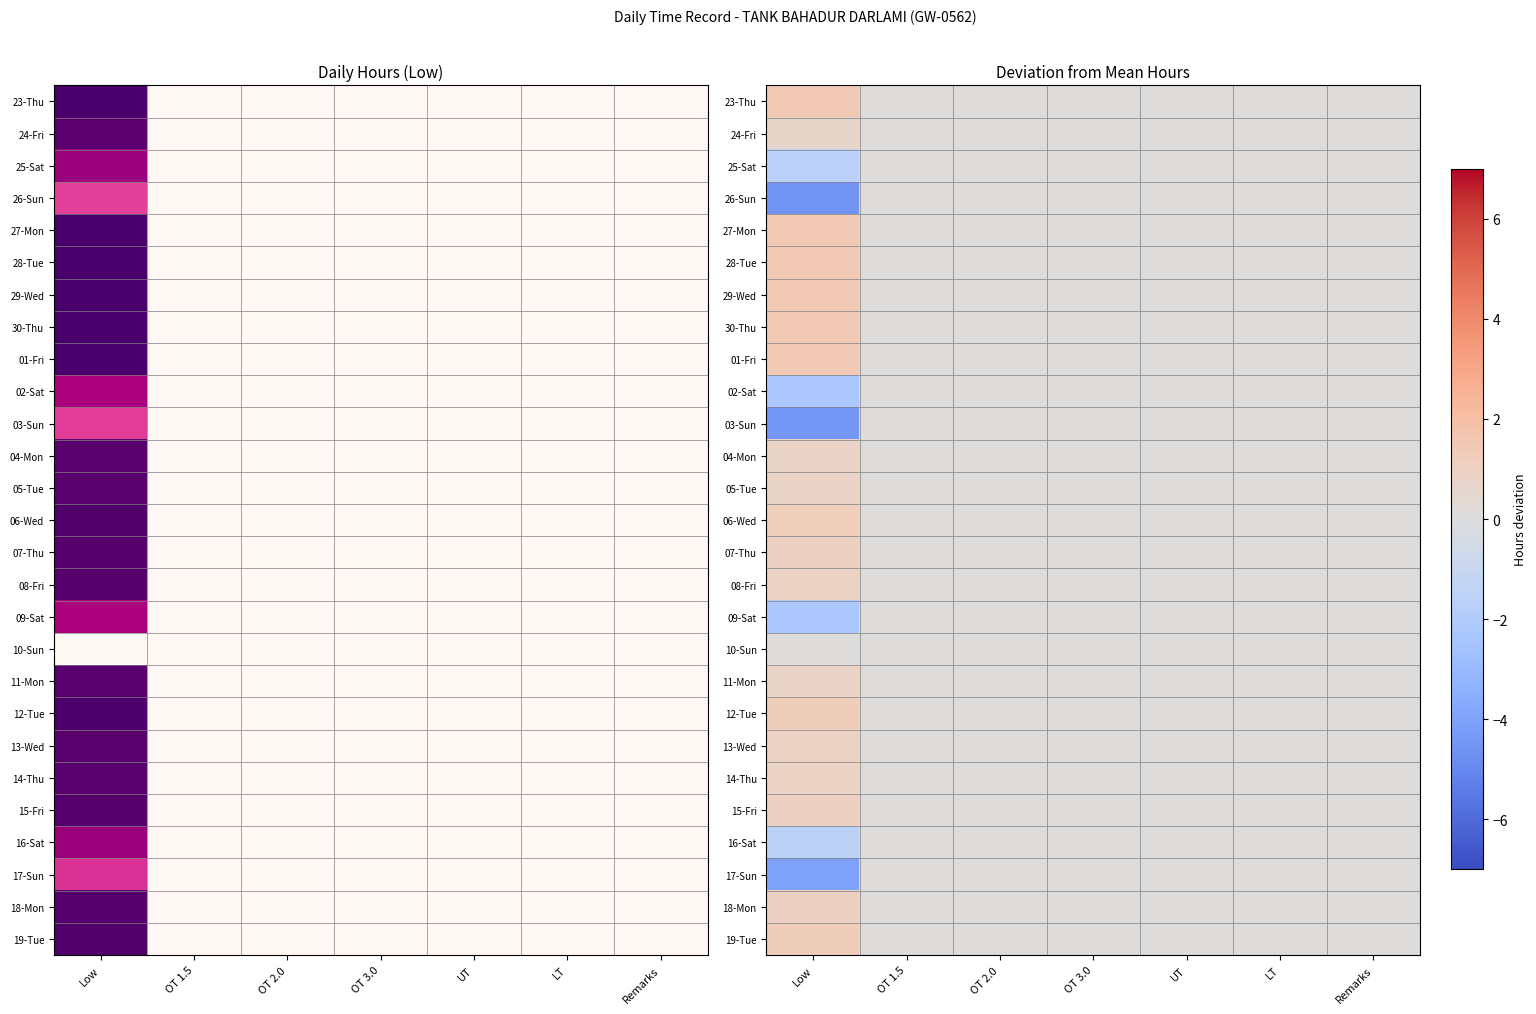

Between OT 1.5 and Low, which is larger?

Low